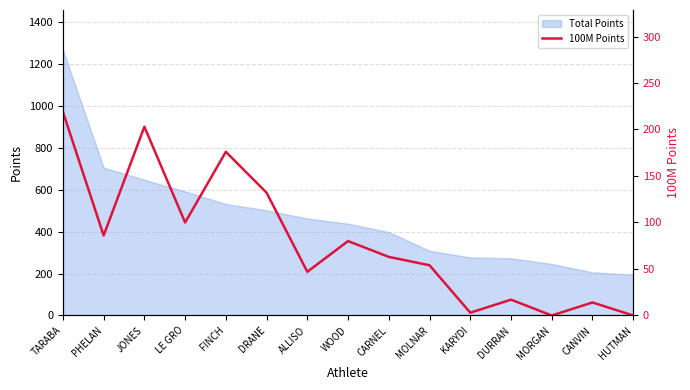

What is the value of the 11th point from the left?

3